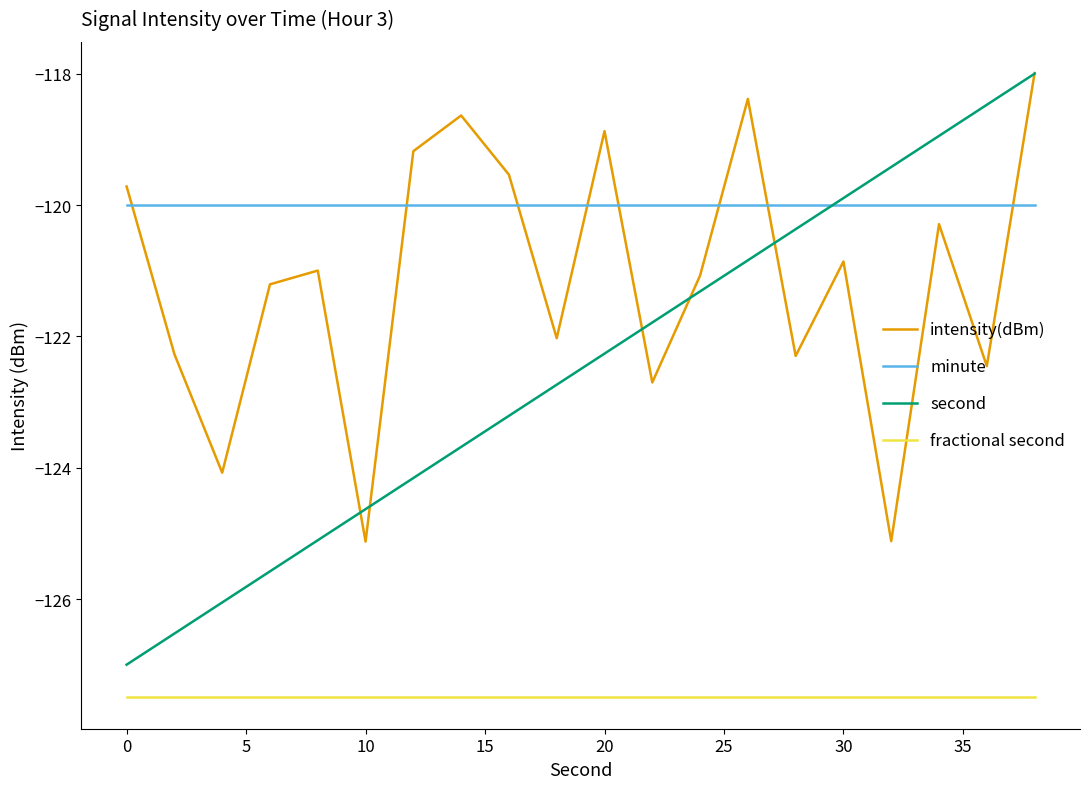

List the series in order of their overall mean, lowest first.

fractional second, second, intensity(dBm), minute